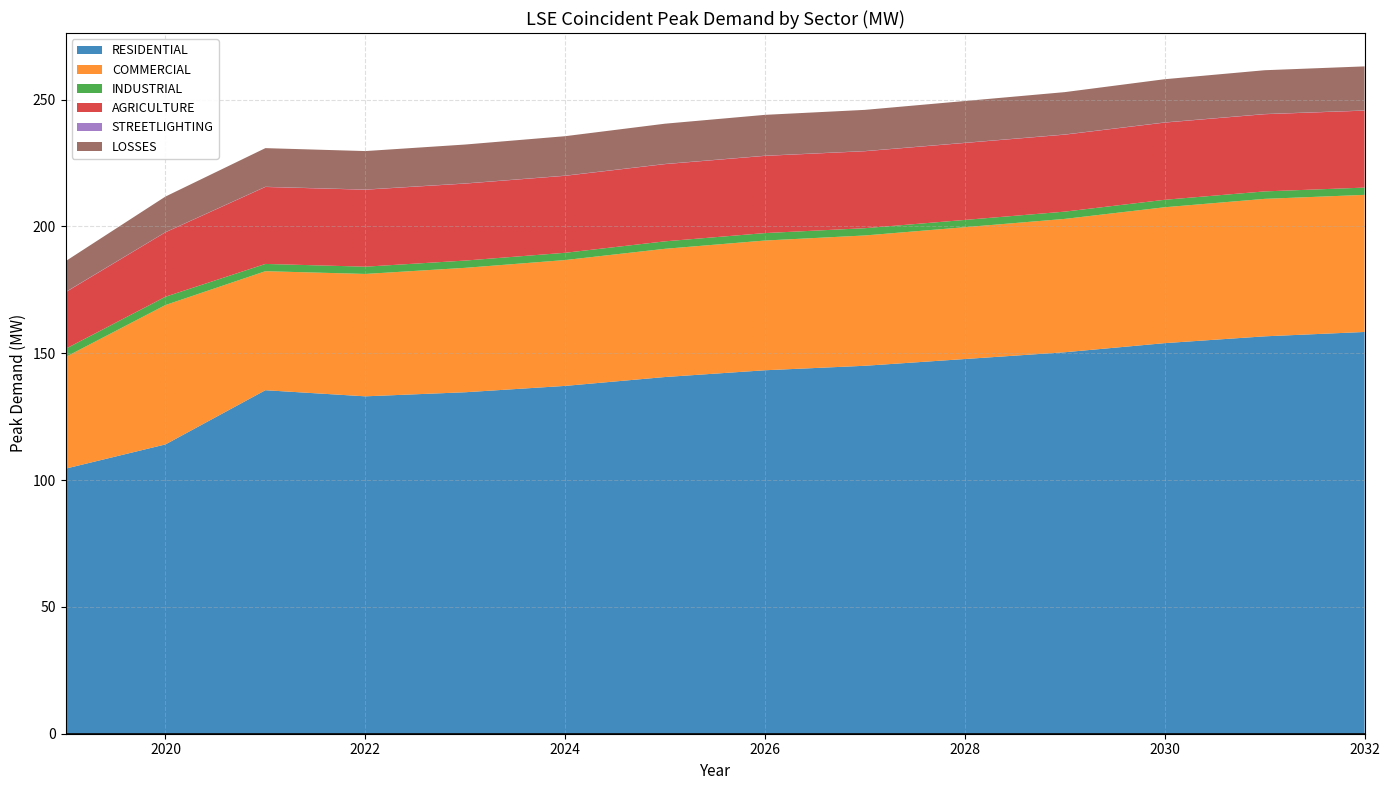

Reading right to left, list all the values displayed in this chart.

RESIDENTIAL: 2032=158.4	2031=156.6	2030=154.0	2029=150.4	2028=147.7	2027=145.0	2026=143.3	2025=140.6	2024=137.1	2023=134.6	2022=133.0	2021=135.4	2020=114.0	2019=104.5
COMMERCIAL: 2032=54.0	2031=54.2	2030=53.6	2029=52.6	2028=52.0	2027=51.4	2026=51.1	2025=50.5	2024=49.6	2023=49.0	2022=48.2	2021=46.9	2020=54.9	2019=44.0
INDUSTRIAL: 2032=2.9	2031=2.9	2030=2.9	2029=2.9	2028=2.9	2027=2.9	2026=2.9	2025=2.9	2024=2.9	2023=2.9	2022=2.9	2021=2.9	2020=3.3	2019=3.2
AGRICULTURE: 2032=30.3	2031=30.4	2030=30.4	2029=30.3	2028=30.3	2027=30.3	2026=30.4	2025=30.4	2024=30.3	2023=30.3	2022=30.3	2021=30.3	2020=25.4	2019=22.3
STREETLIGHTING: 2032=0.1	2031=0.1	2030=0.1	2029=0.1	2028=0.1	2027=0.1	2026=0.1	2025=0.1	2024=0.1	2023=0.1	2022=0.1	2021=0.1	2020=0.1	2019=0.1
LOSSES: 2032=17.4	2031=17.3	2030=17.0	2029=16.7	2028=16.5	2027=16.2	2026=16.1	2025=15.9	2024=15.5	2023=15.3	2022=15.2	2021=15.2	2020=14.0	2019=12.1